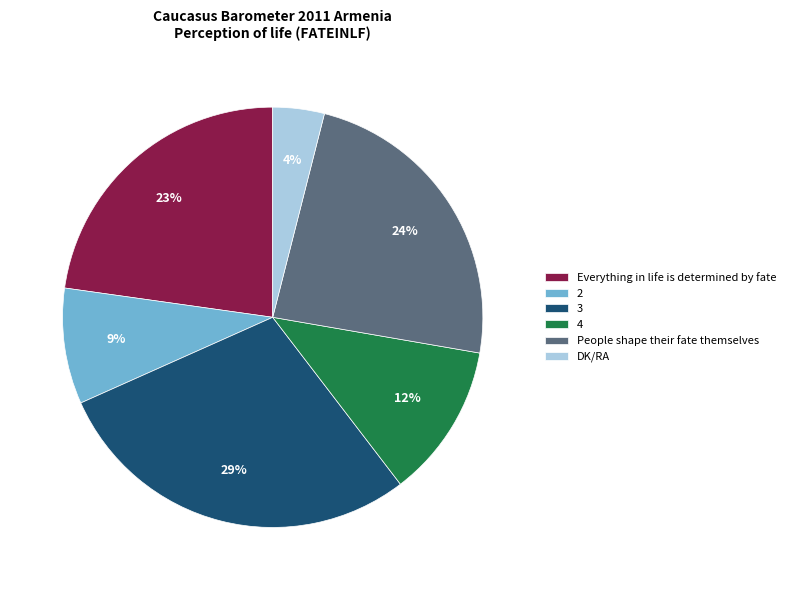

Combined, do DK/RA and 4 account for over 50%?

No